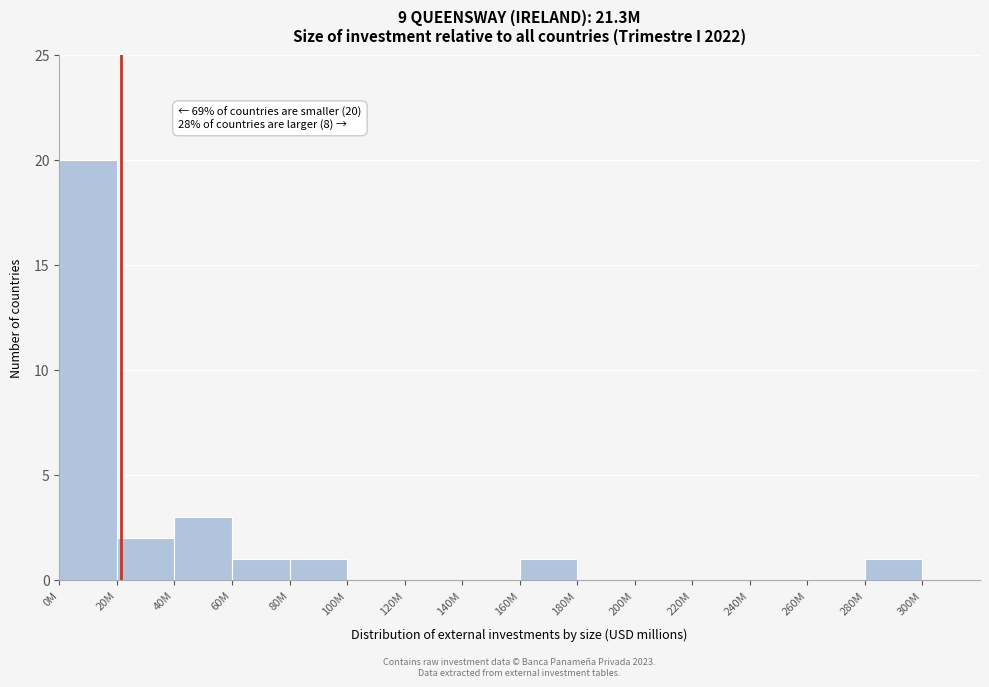

Reading left to right, what are all the values shown in this chart?

0M=20	20M=2	40M=3	60M=1	80M=1	100M=0	120M=0	140M=0	160M=1	180M=0	200M=0	220M=0	240M=0	260M=0	280M=1	300M=0